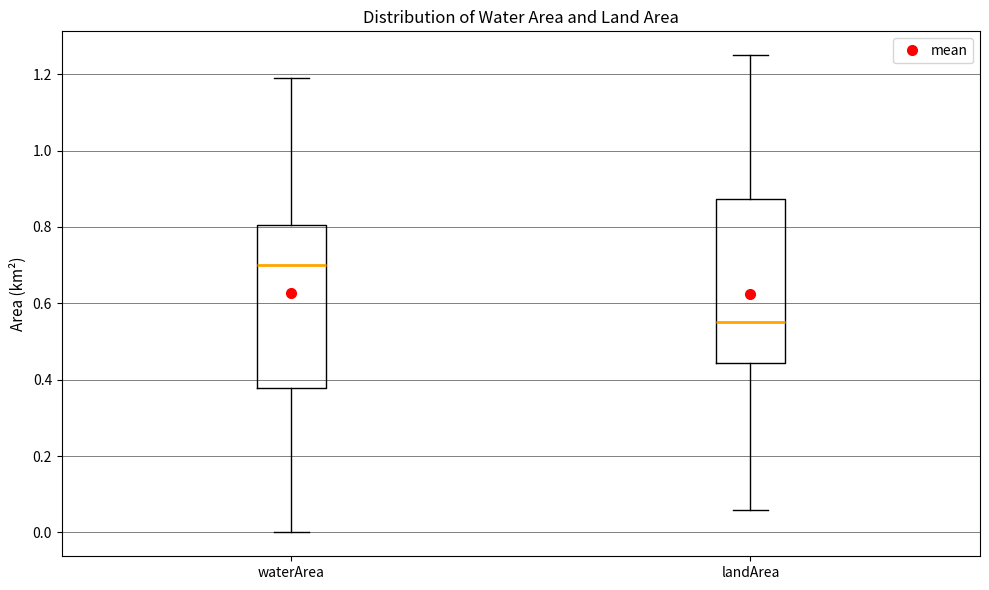

Reading left to right, read every box against the y-axis: the position of its median line, the range the box covers, and the ends of its whiskers. The values are not printed on the chart, so give them approximately, as read against the axis.

waterArea: median 0.70, box 0.38 to 0.80, whiskers 0.00 to 1.20
landArea: median 0.56, box 0.44 to 0.88, whiskers 0.06 to 1.26